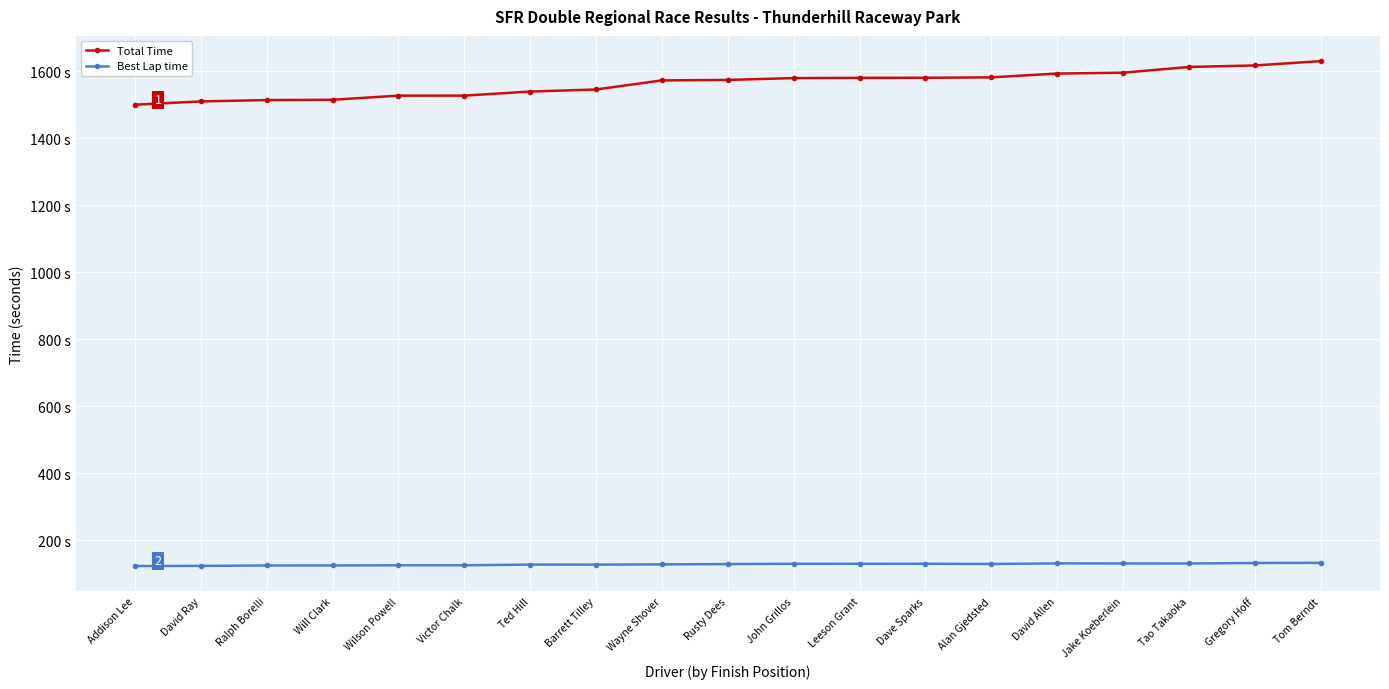

The value of Best Lap time at David Allen is 130.8. True or false?

True